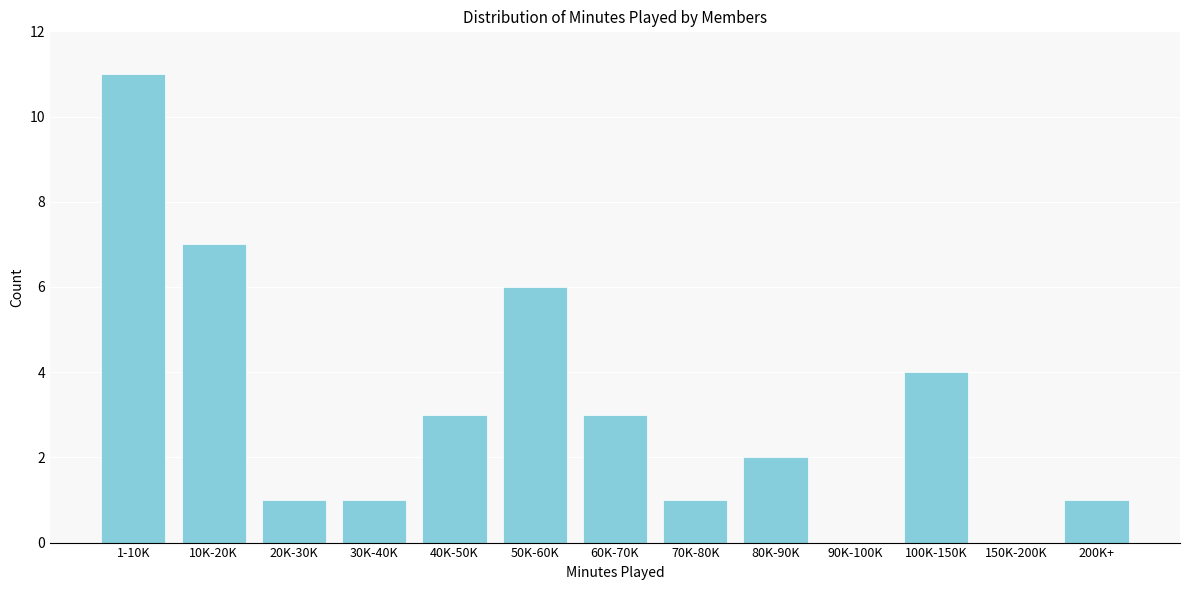

Reading left to right, list all the values displayed in this chart.

1-10K=11	10K-20K=7	20K-30K=1	30K-40K=1	40K-50K=3	50K-60K=6	60K-70K=3	70K-80K=1	80K-90K=2	90K-100K=0	100K-150K=4	150K-200K=0	200K+=1